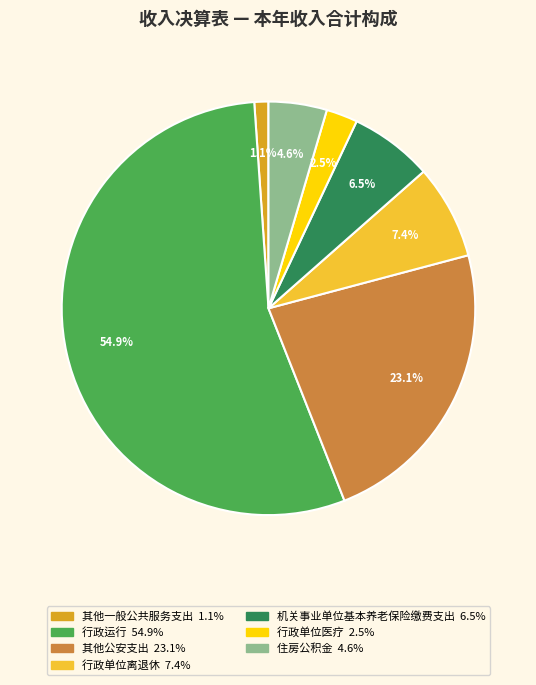

Is there any slice that represents more than half of the pie?

Yes